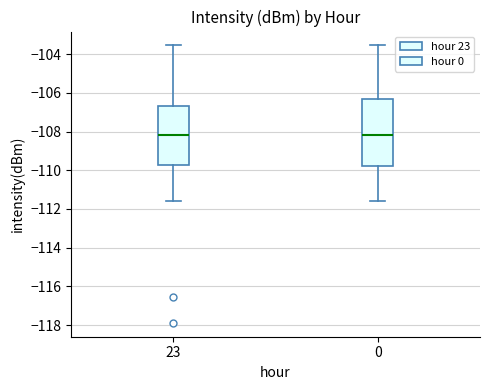

Where does the median line of the box at x = 23 sit on the y-axis? The values are not printed on the chart, so give them approximately, as read against the axis.

-108.2